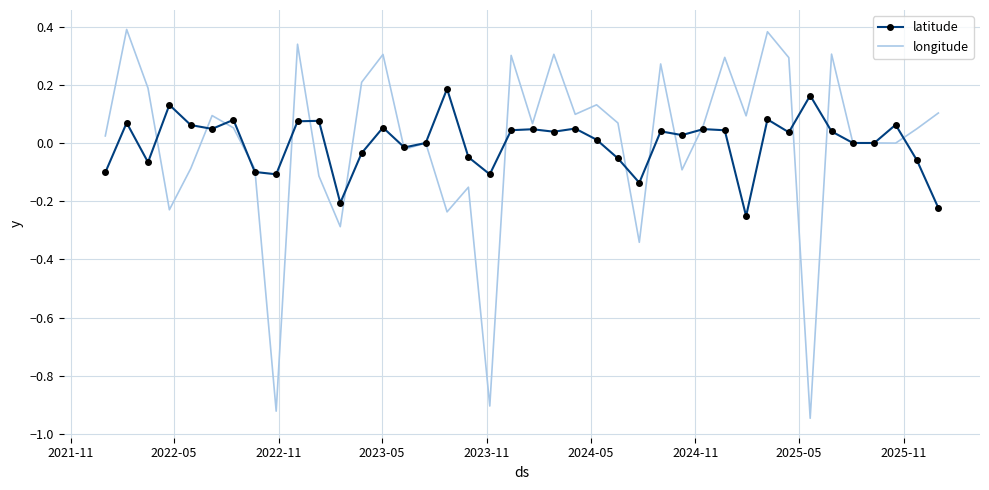

Which series has the largest range (max minus min)?

longitude